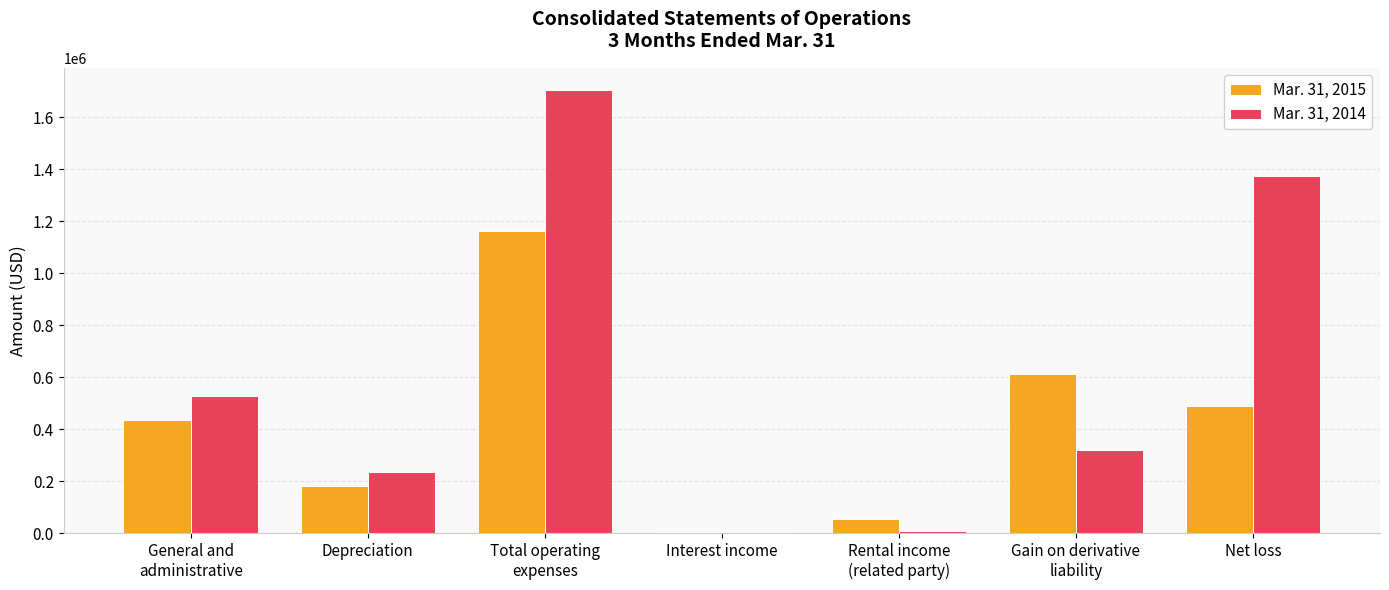

The value of Mar. 31, 2015 at Depreciation is 68889. True or false?

False